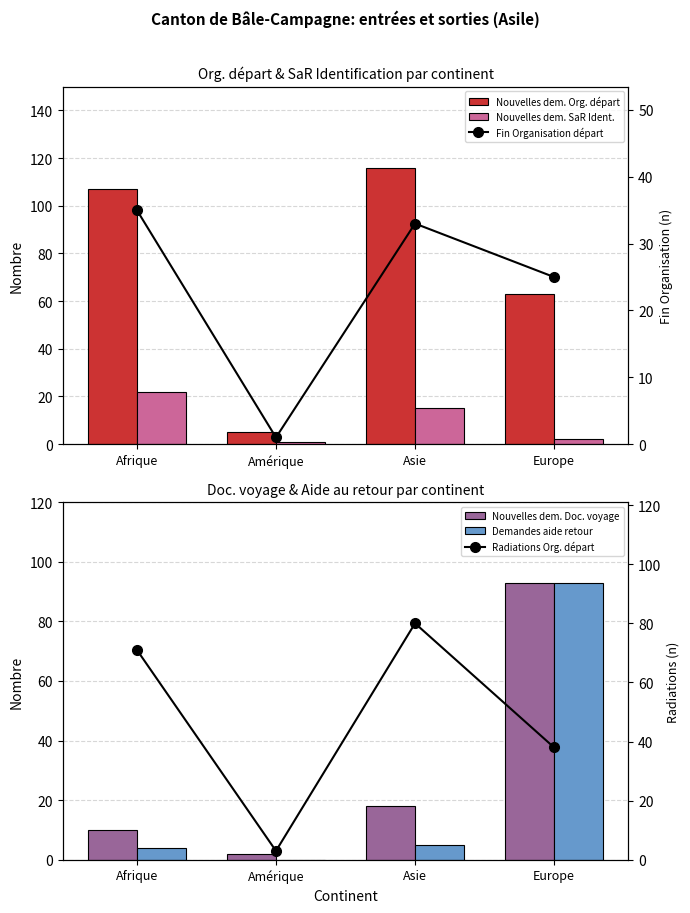

How many distinct data groups are displayed?

6